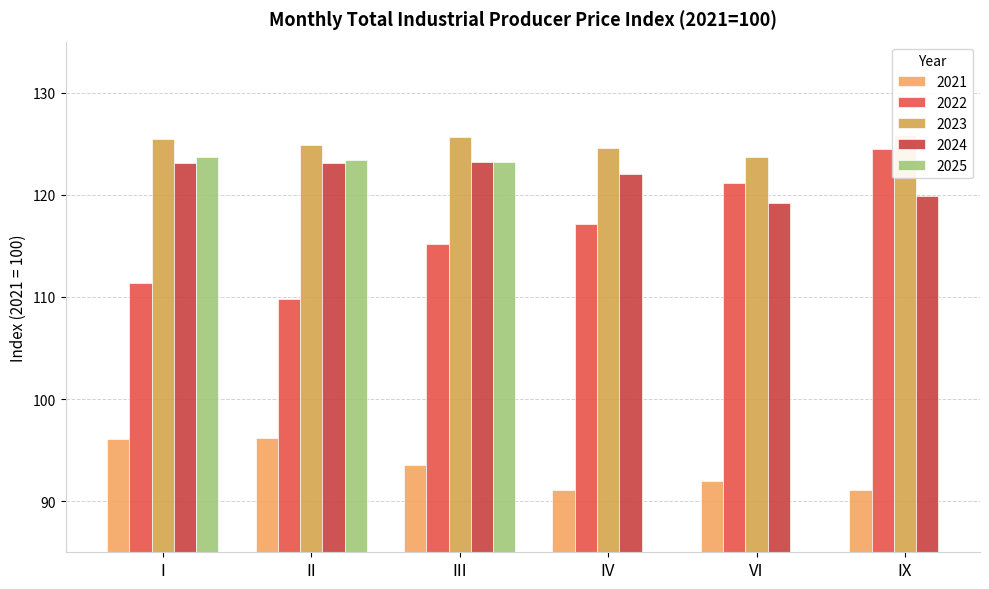

Read the 2022 value at VI.

121.2